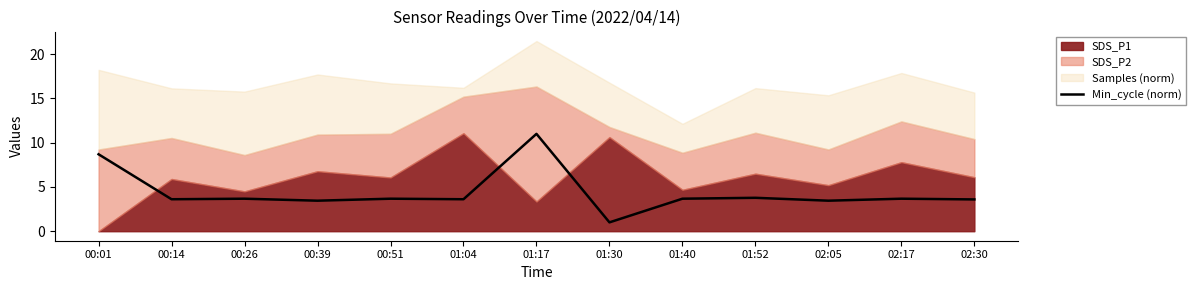

At which label does Min_cycle (norm) reach its peak?

01:17